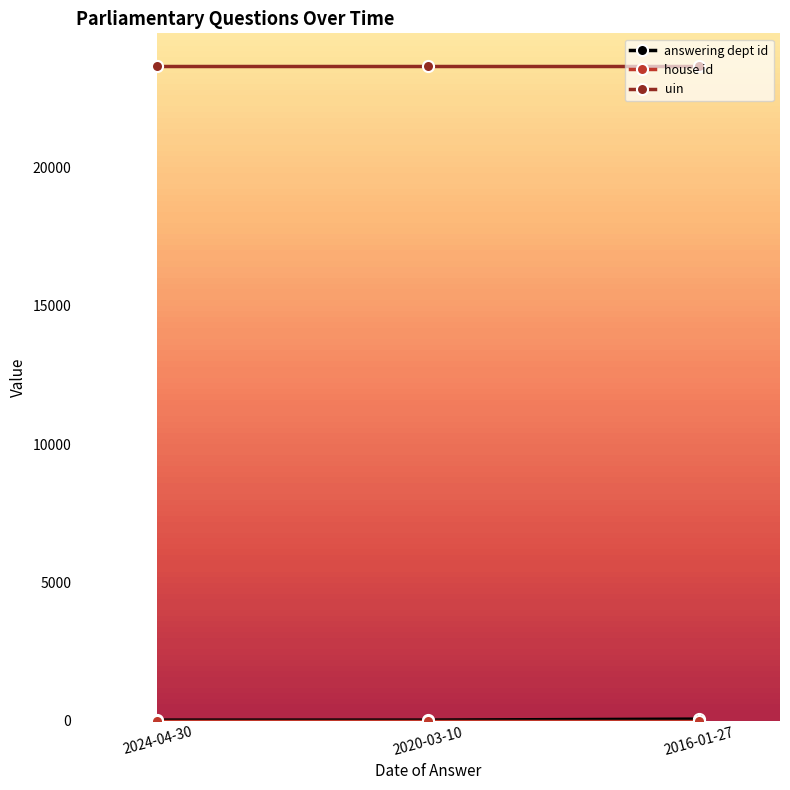

What value does the uin series have at 2016-01-27?

23670